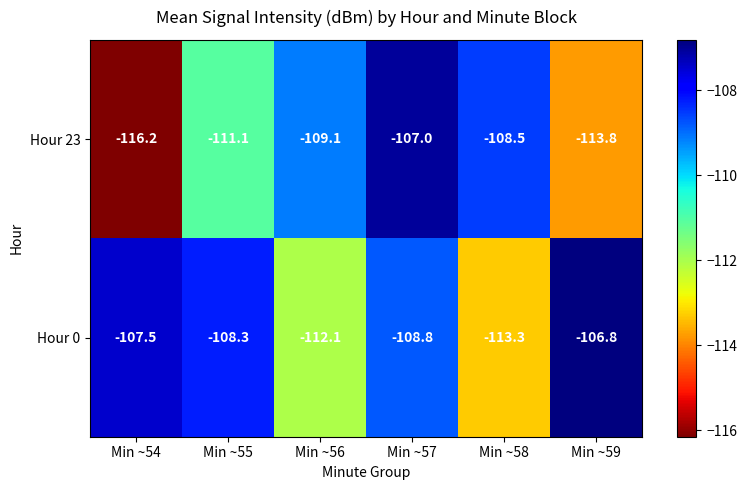

What is the sum of the Hour 0 values at Min ~56 and Min ~55?

-220.4